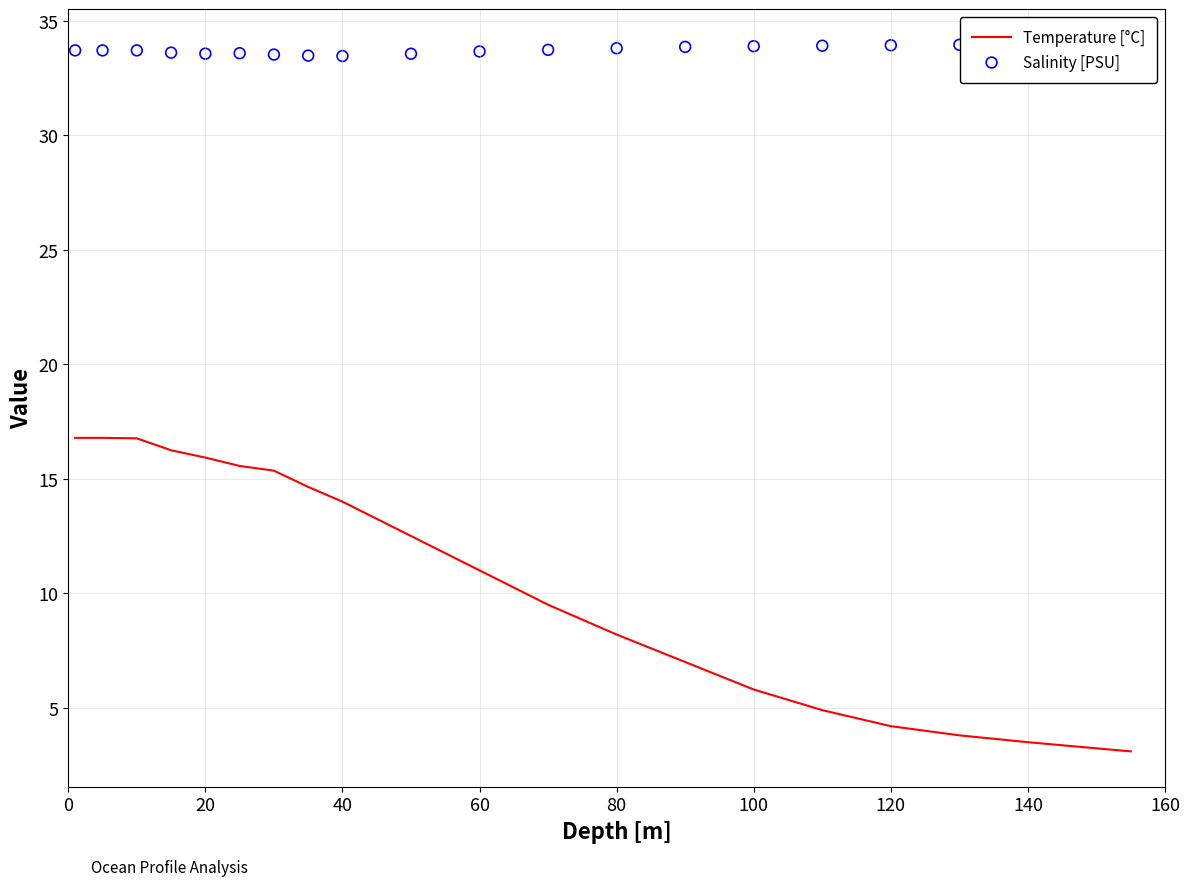

Is the value of Temperature [°C] at 10 greater than the value of Salinity [PSU] at 20?

No